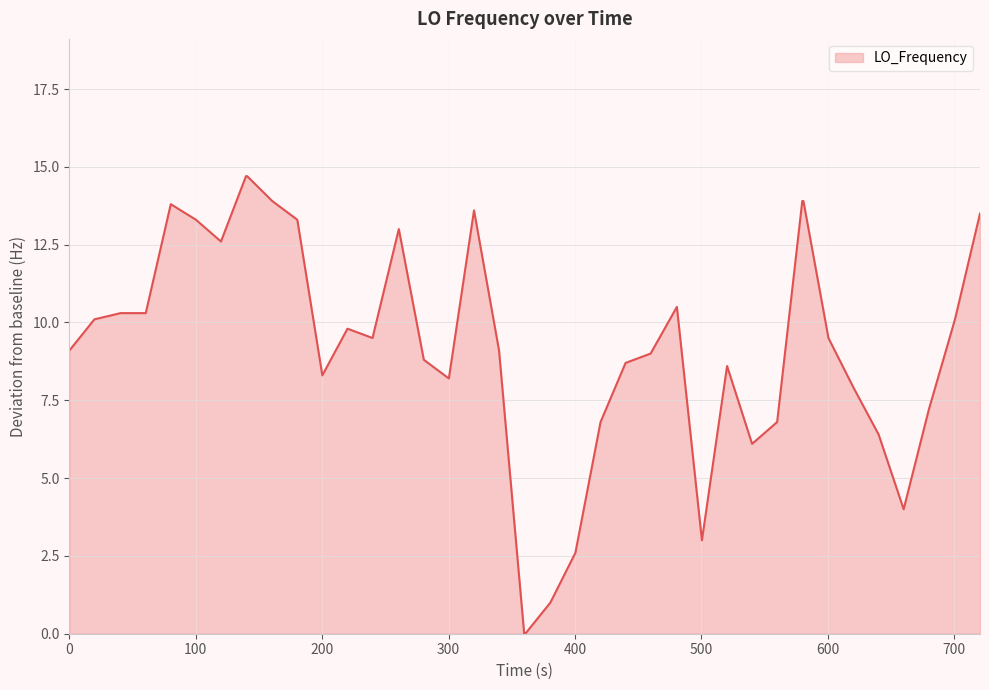

What is the difference between the maximum and minimum values?

14.7